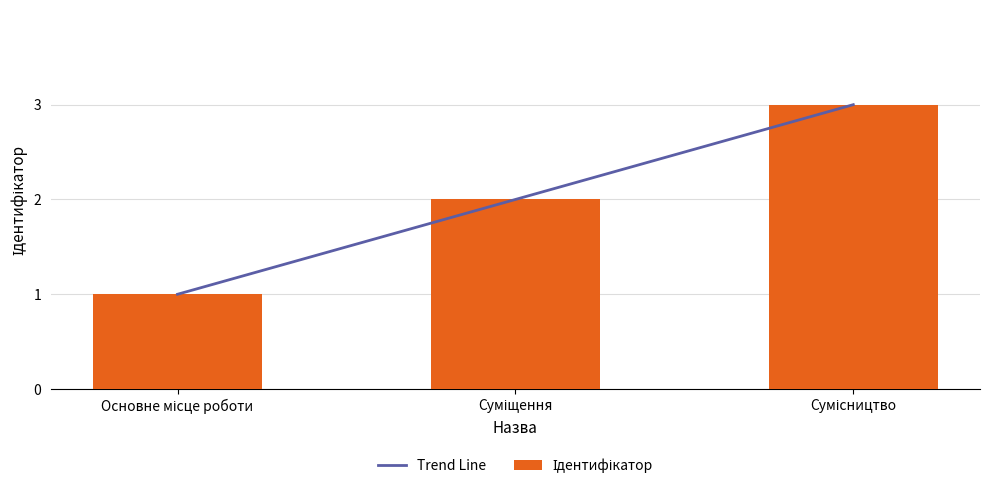

Count the Trend Line values in the range 0 to 3.

3